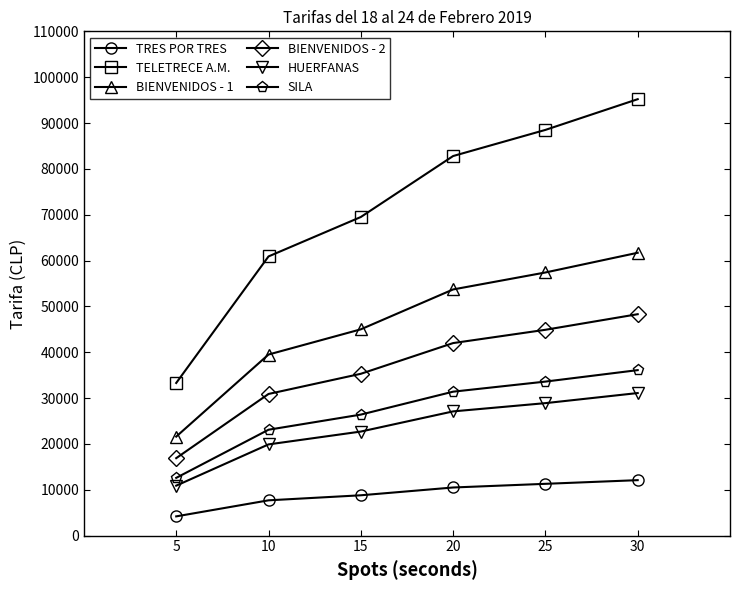

True or false: SILA and HUERFANAS cross at least once.

False